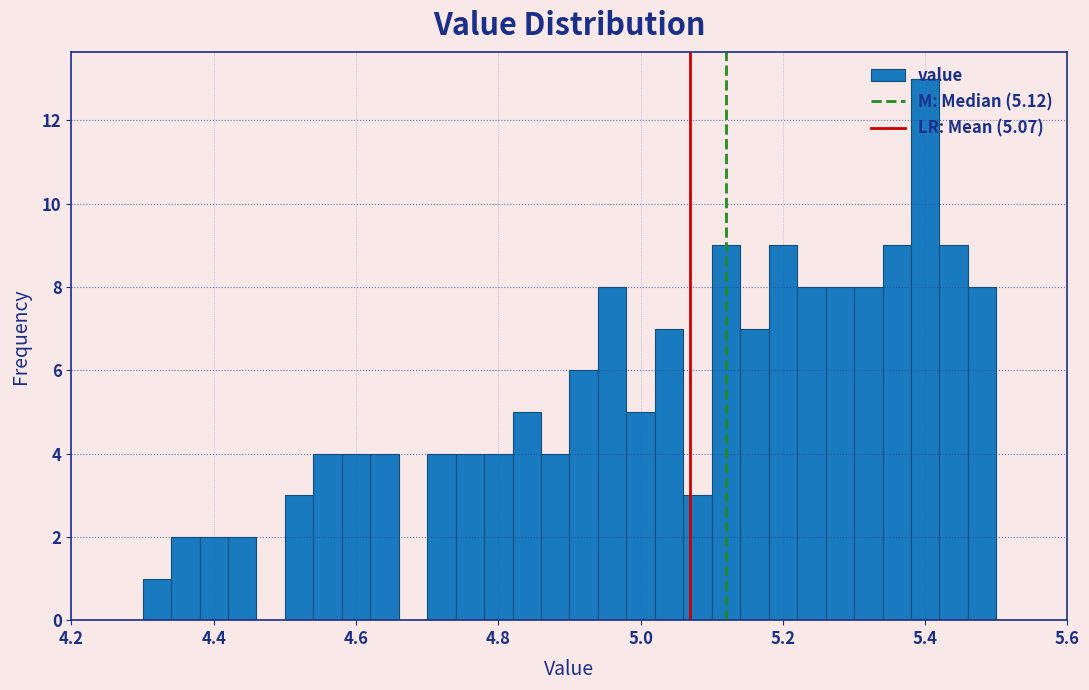

Read against the x-axis, roughly where is the centre of the tallest bar?

5.40